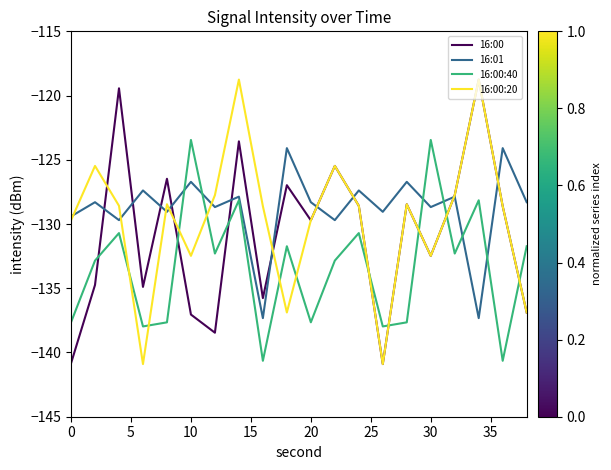

True or false: 16:00:40 and 16:00:20 cross at least once.

True